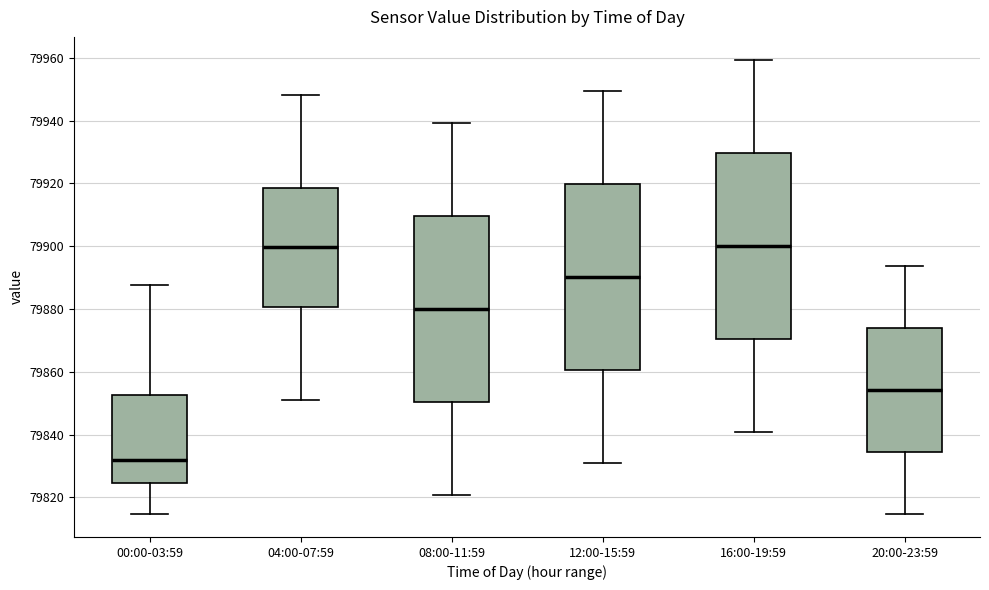

Reading left to right, transcribe this box plot: for each box, give where its median line is, the range the box spans, and where its two whiskers end, as read against the y-axis. The values are not printed on the chart, so give them approximately, as read against the axis.

00:00-03:59: median 79832, box 79824 to 79852, whiskers 79814 to 79888
04:00-07:59: median 79900, box 79880 to 79918, whiskers 79852 to 79948
08:00-11:59: median 79880, box 79850 to 79910, whiskers 79820 to 79940
12:00-15:59: median 79890, box 79860 to 79920, whiskers 79830 to 79950
16:00-19:59: median 79900, box 79870 to 79930, whiskers 79840 to 79960
20:00-23:59: median 79854, box 79834 to 79874, whiskers 79814 to 79894